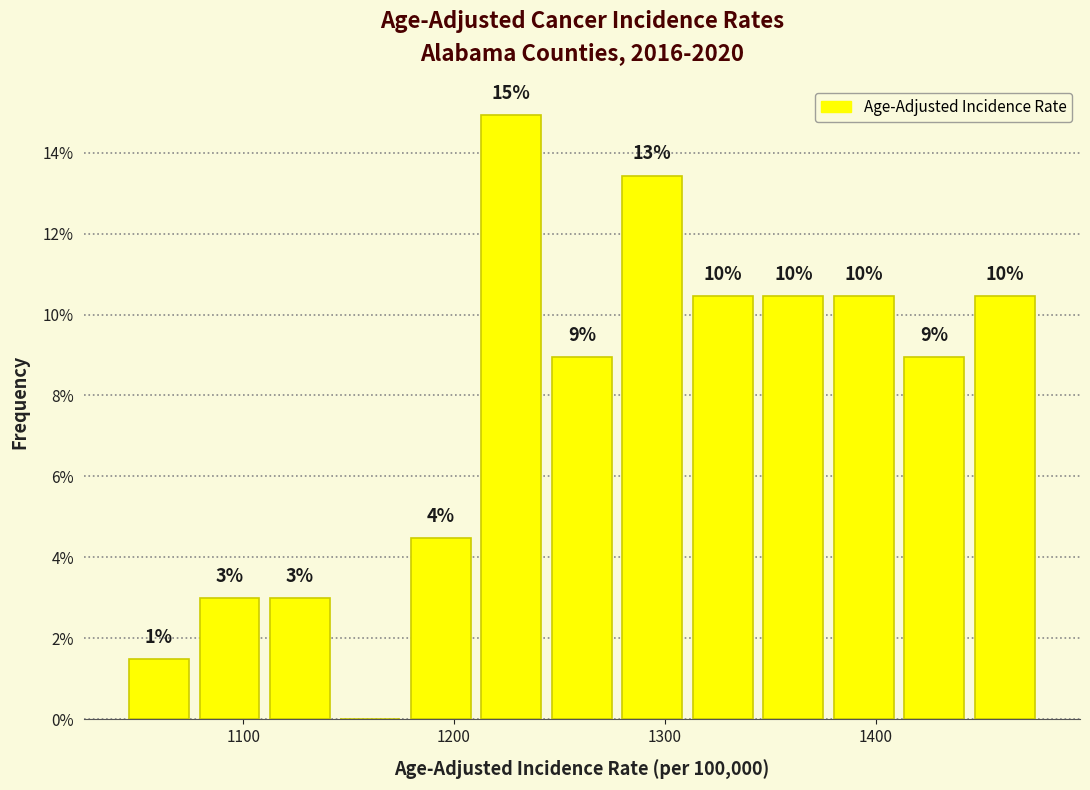

Around what value on the x-axis is the tallest bar? Give the approximate position of its centre, as read against the axis.

1230